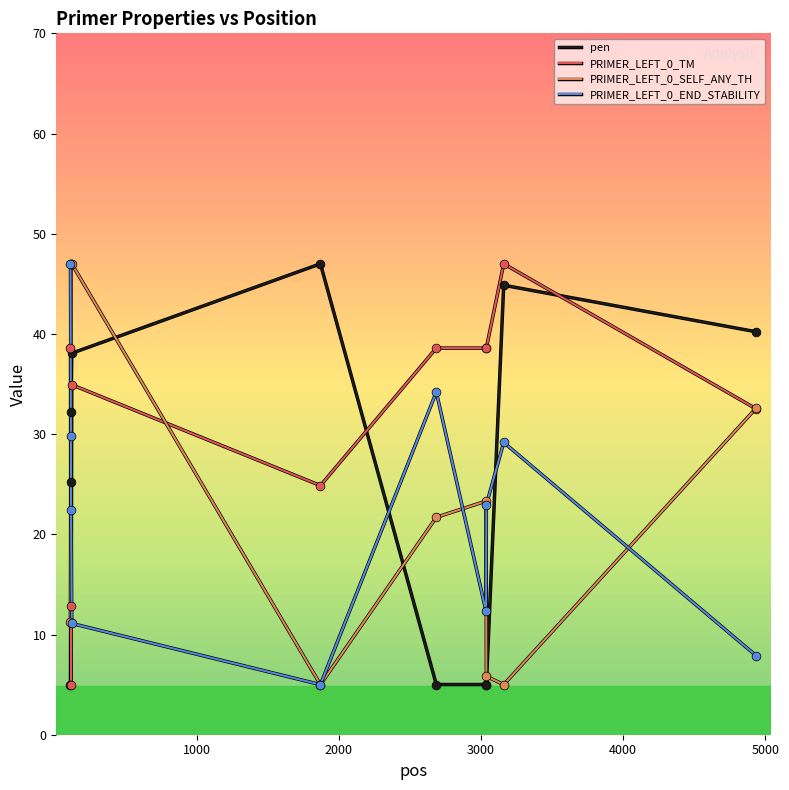

What are all the series names shown in the legend?

pen, PRIMER_LEFT_0_TM, PRIMER_LEFT_0_SELF_ANY_TH, PRIMER_LEFT_0_END_STABILITY